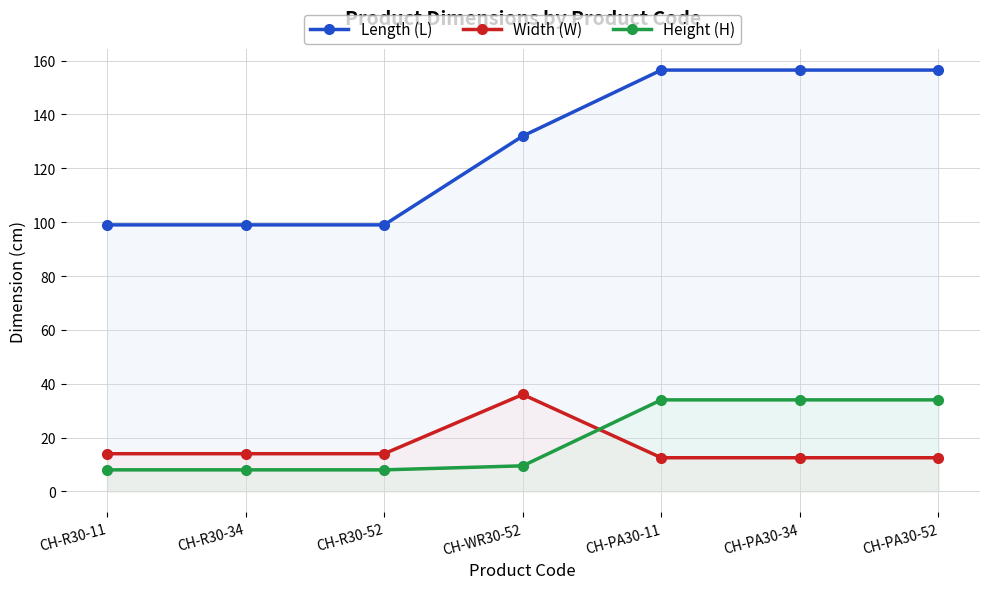

What is the lowest value of the Width (W) series?

12.5